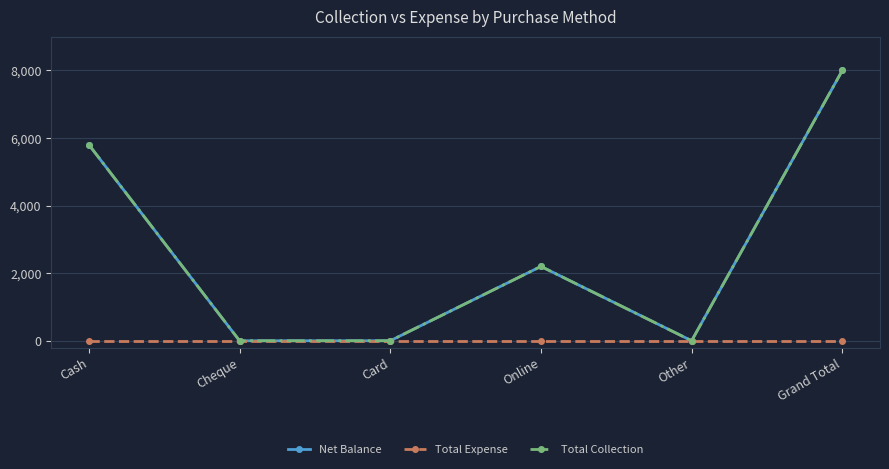

Count the Net Balance values in the range 0 to 5800.

5